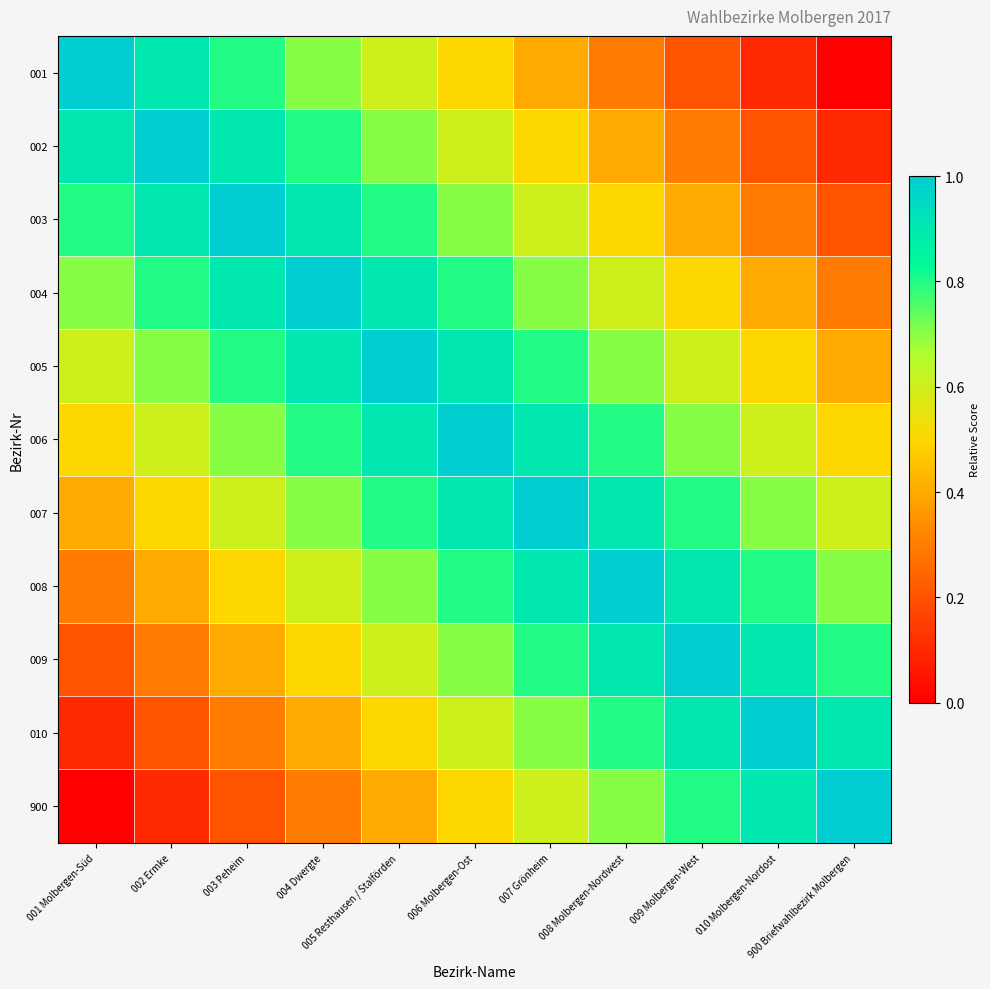

At which category is the sum across all series the highest?

006 Molbergen-Ost